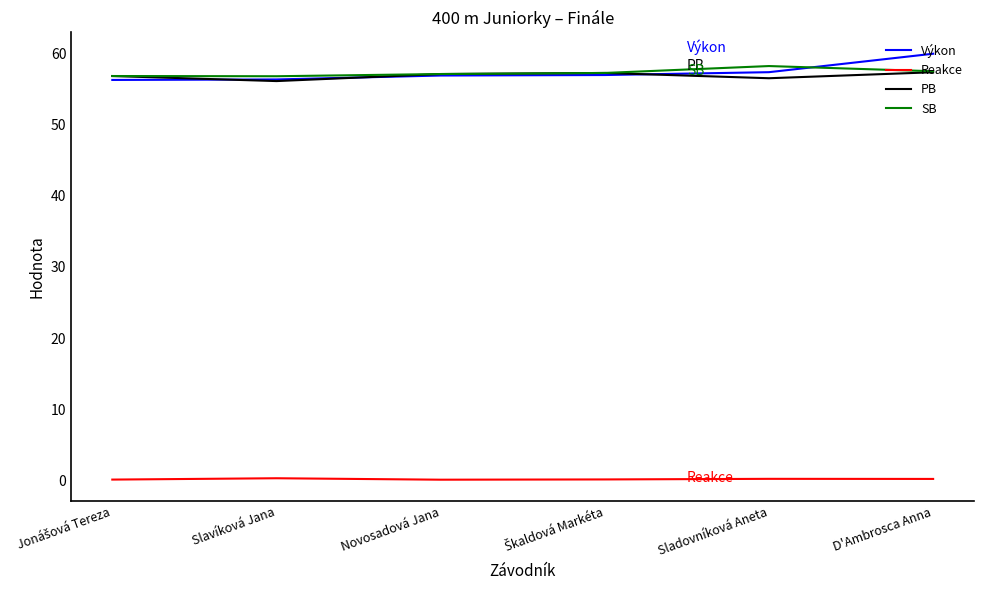

What is the greatest value displayed?

59.9